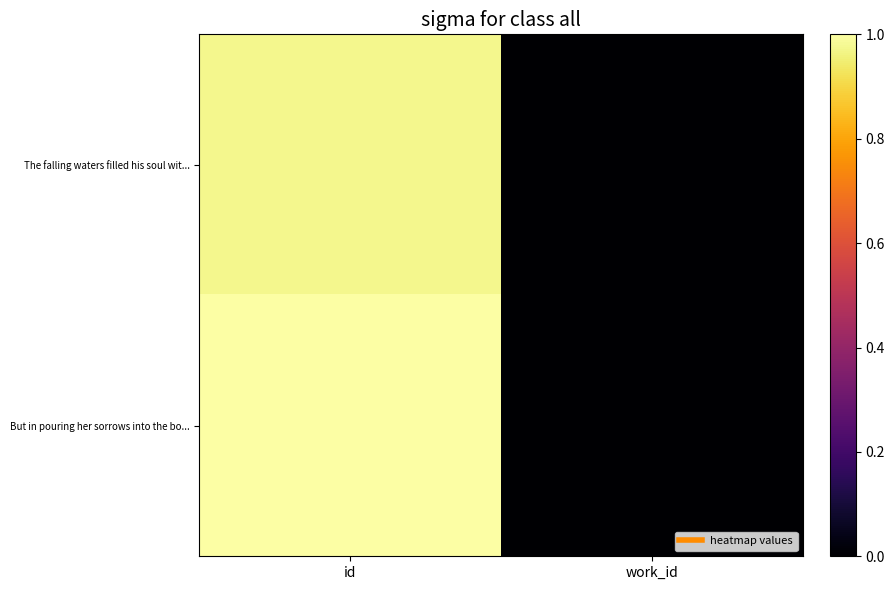

Which category has the highest value across all series?

id